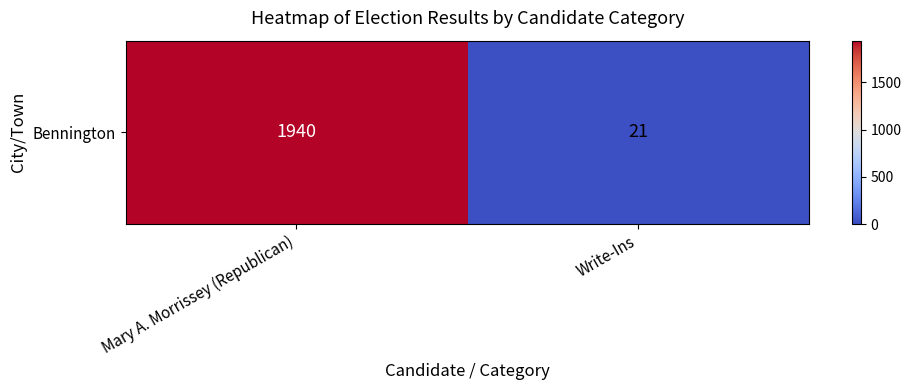

What is the difference between the maximum and minimum values?

1919